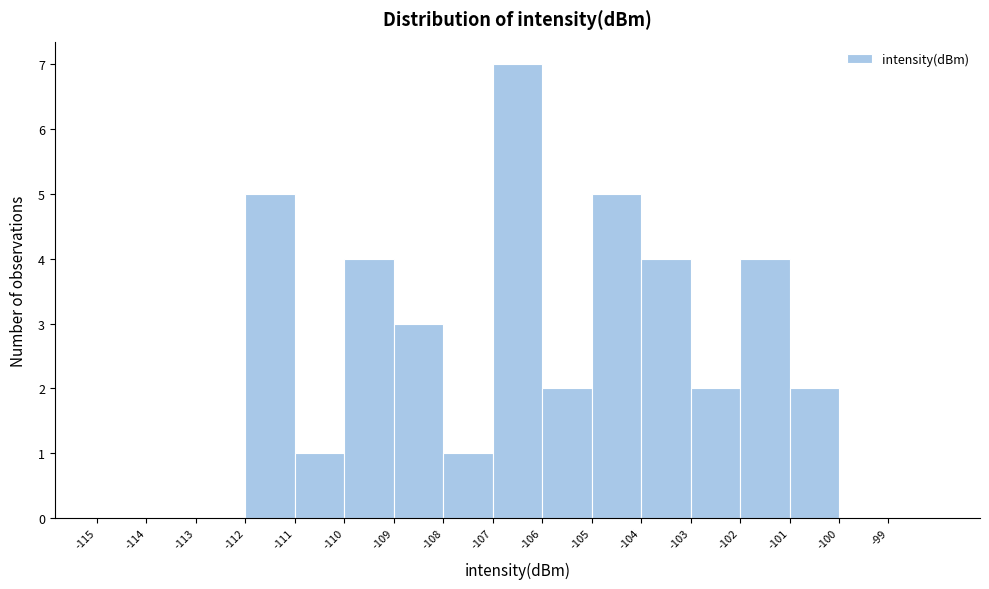

Which range on the x-axis has the tallest bar?

-107 to -106